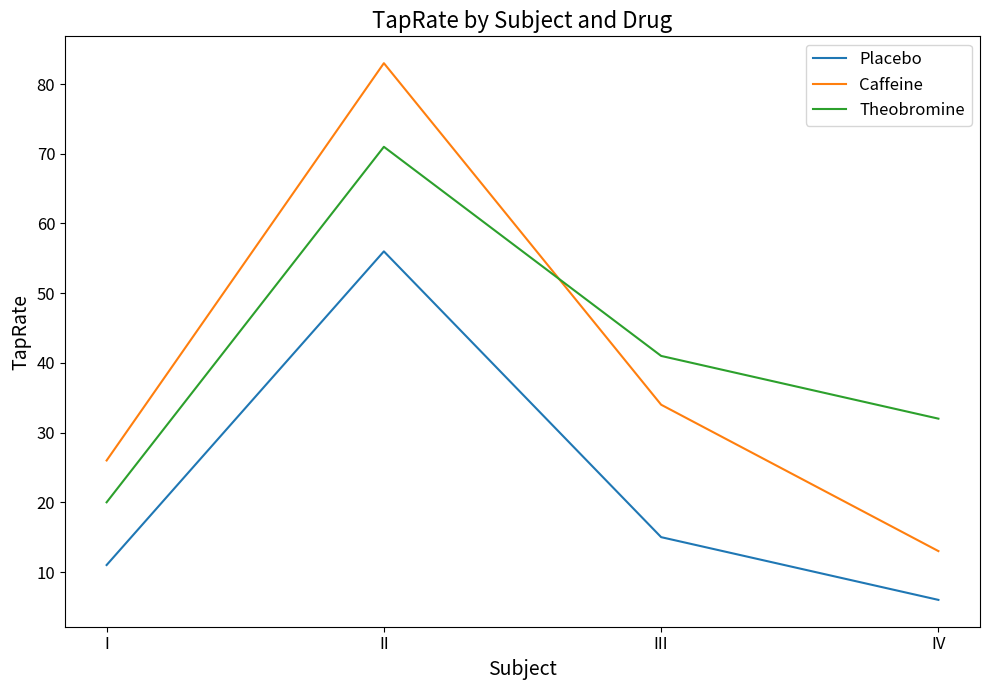

Reading left to right, what are all the values shown in this chart?

Placebo: I=11	II=56	III=15	IV=6
Caffeine: I=26	II=83	III=34	IV=13
Theobromine: I=20	II=71	III=41	IV=32